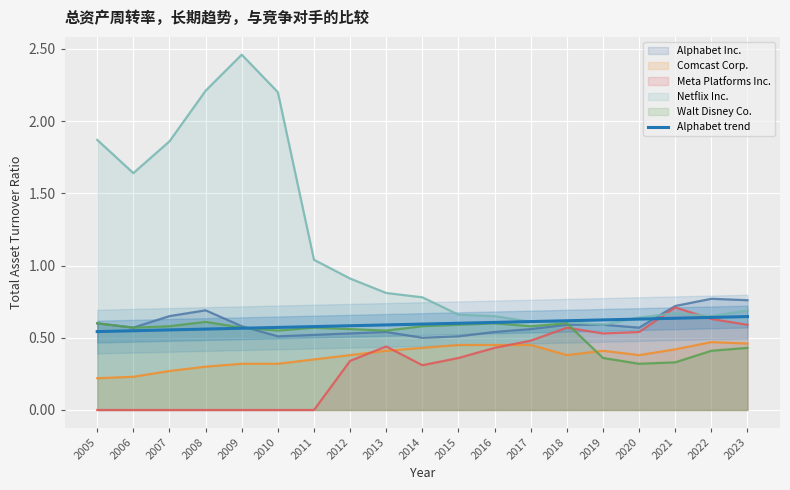

What is the value of the 7th point from the left?

0.6